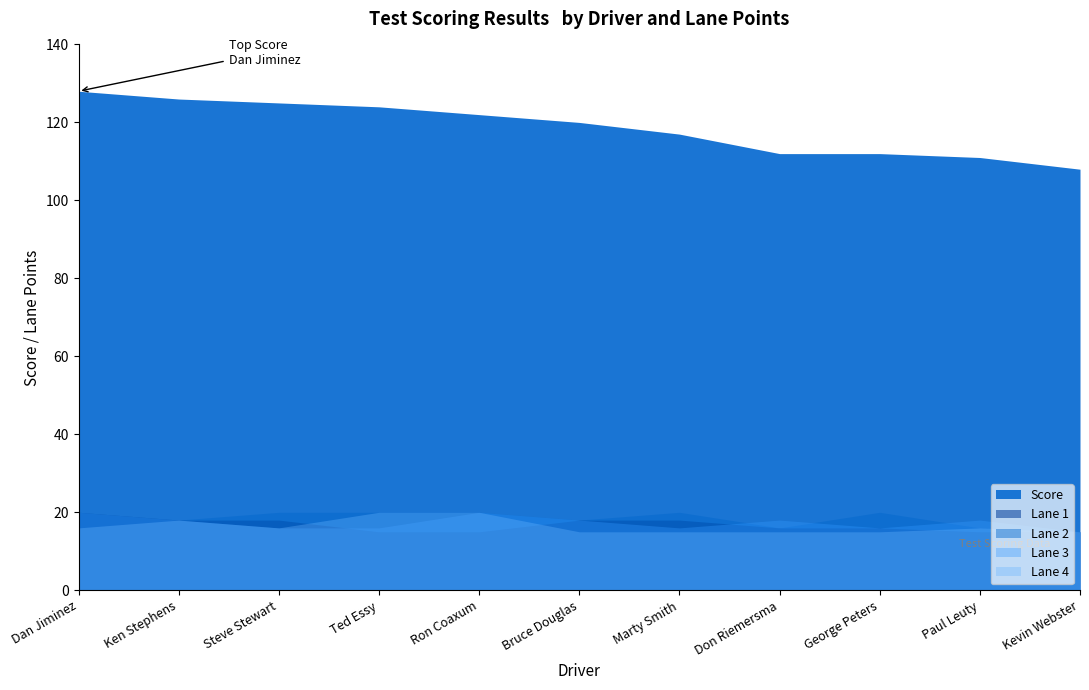

Count the Lane 3 values in the range 16 to 18.

8